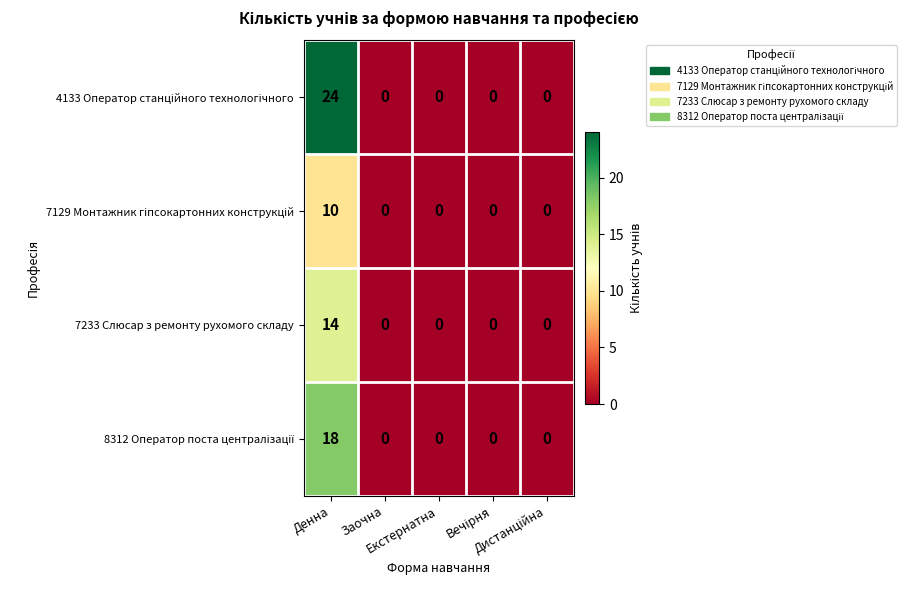

At which category is the sum across all series the highest?

Денна